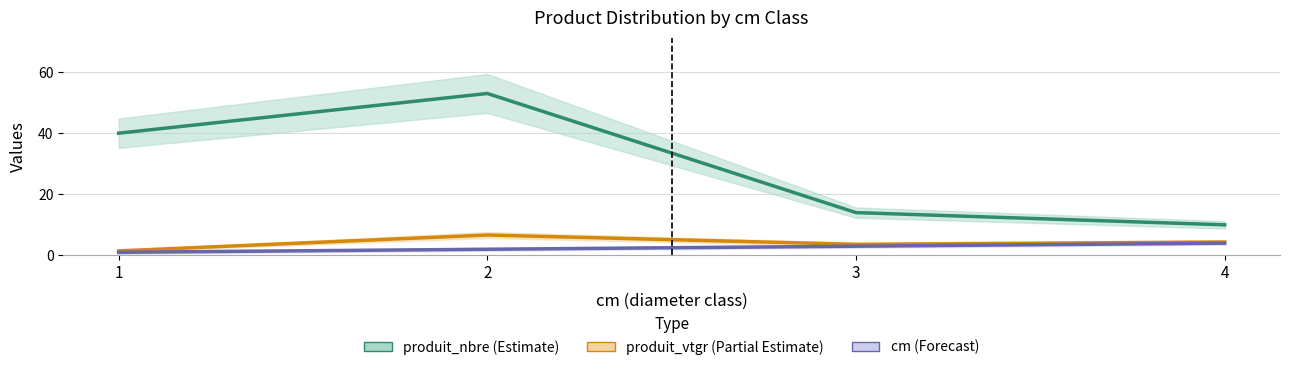

Where is produit_nbre (Estimate) nearest to the value 31?

1